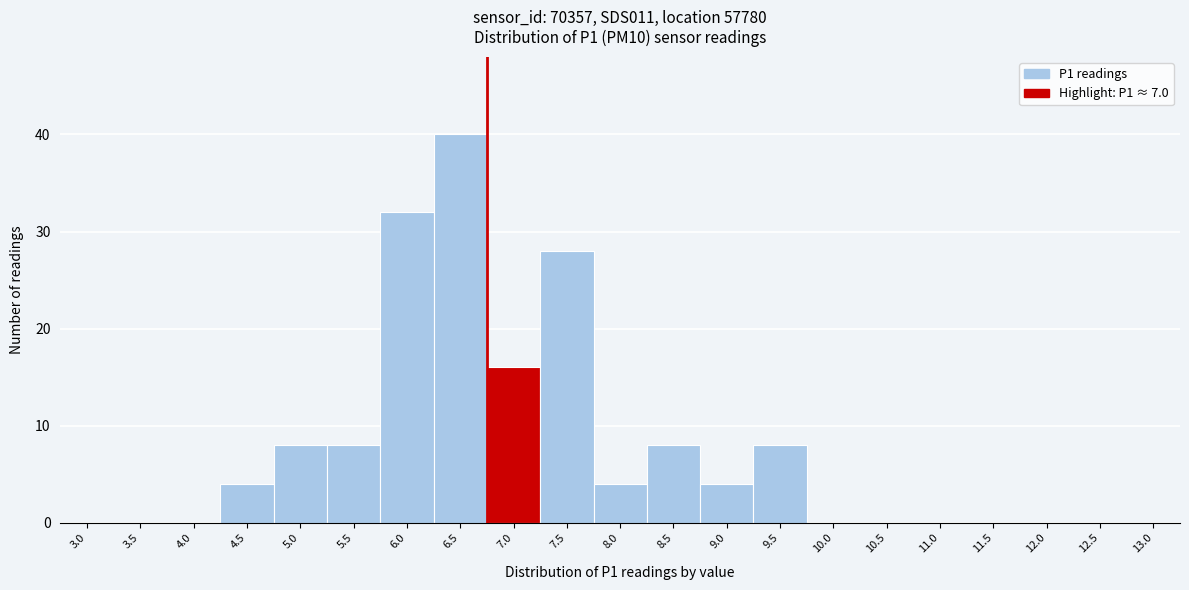

Reading right to left, extract all data points from this chart.

13.0=0	12.5=0	12.0=0	11.5=0	11.0=0	10.5=0	10.0=0	9.5=8	9.0=4	8.5=8	8.0=4	7.5=28	7.0=16	6.5=40	6.0=32	5.5=8	5.0=8	4.5=4	4.0=0	3.5=0	3.0=0